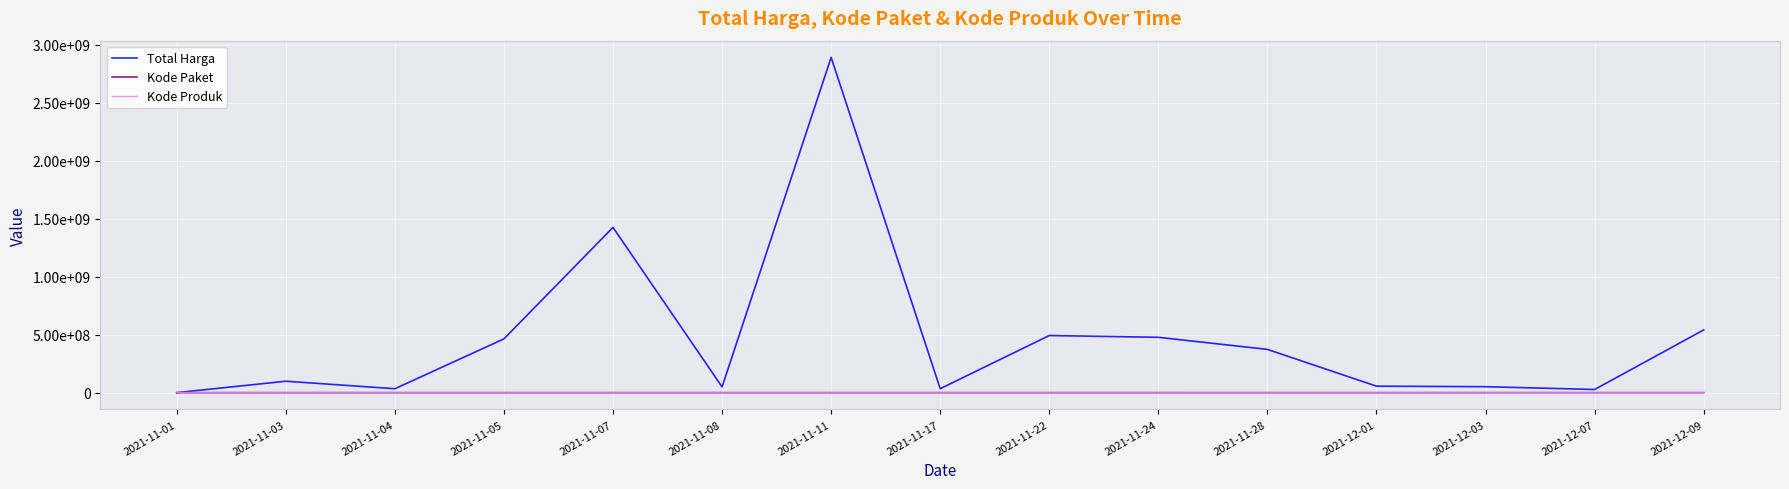

What is the difference between the maximum and second lowest values in the Kode Paket series?

134368